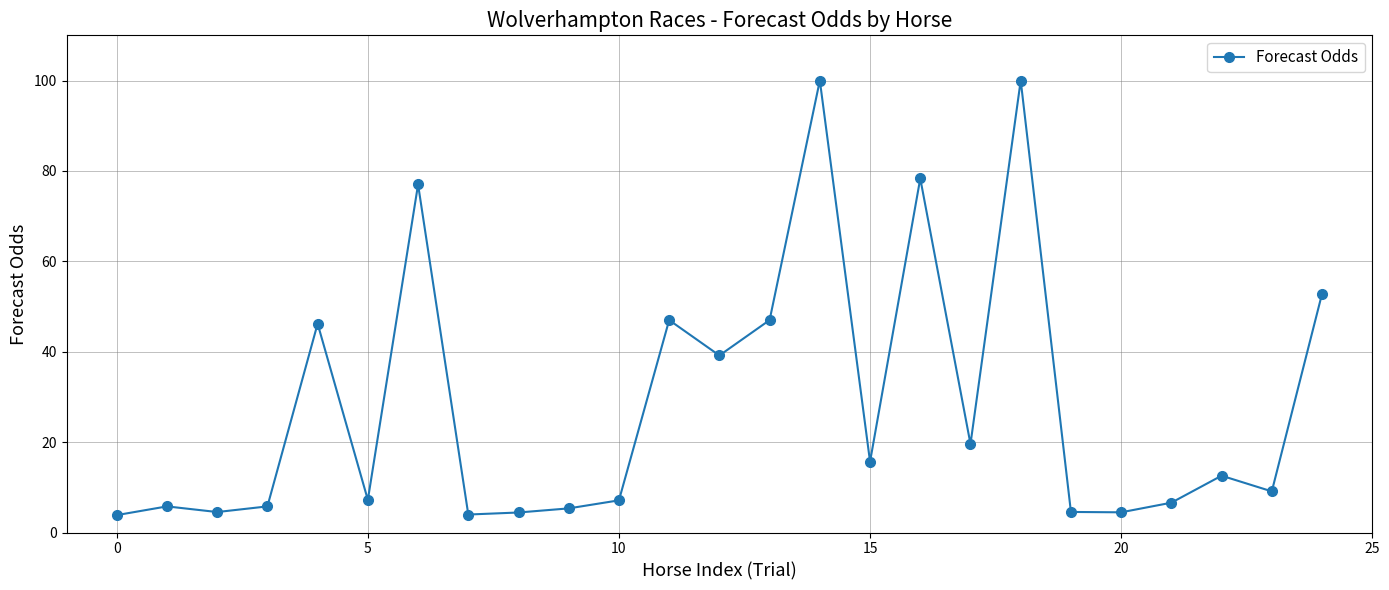

What is the average value?

28.3